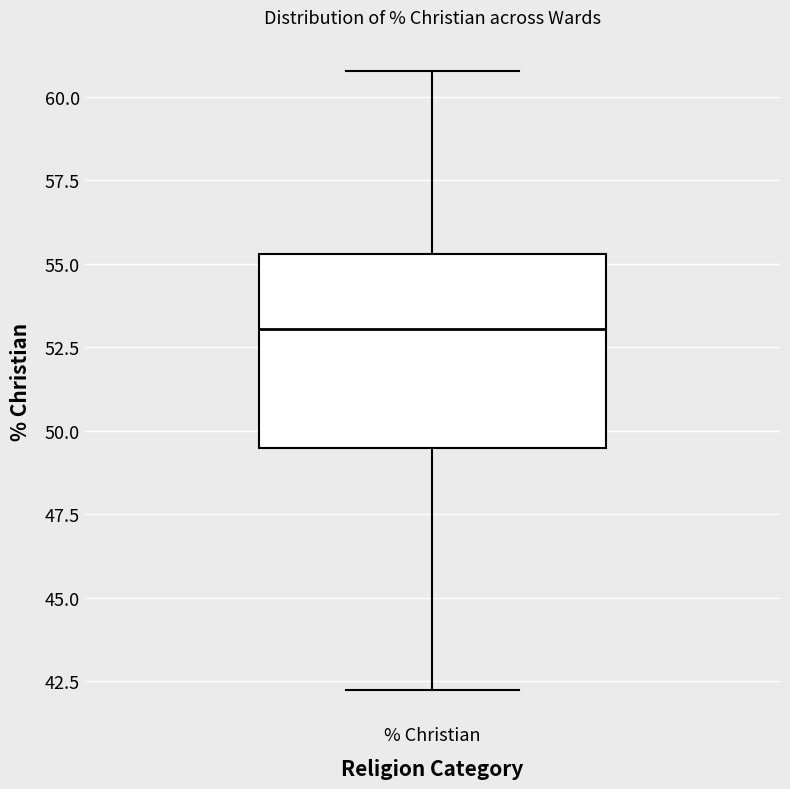

Where does the median line of the box for % Christian sit on the y-axis? The values are not printed on the chart, so give them approximately, as read against the axis.

53.0